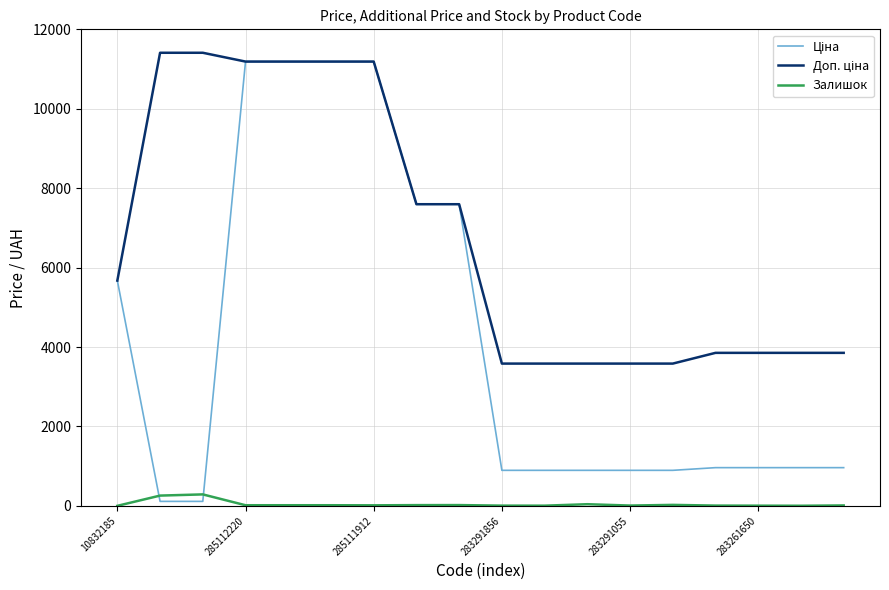

What is the maximum value shown in the chart?

11410.0